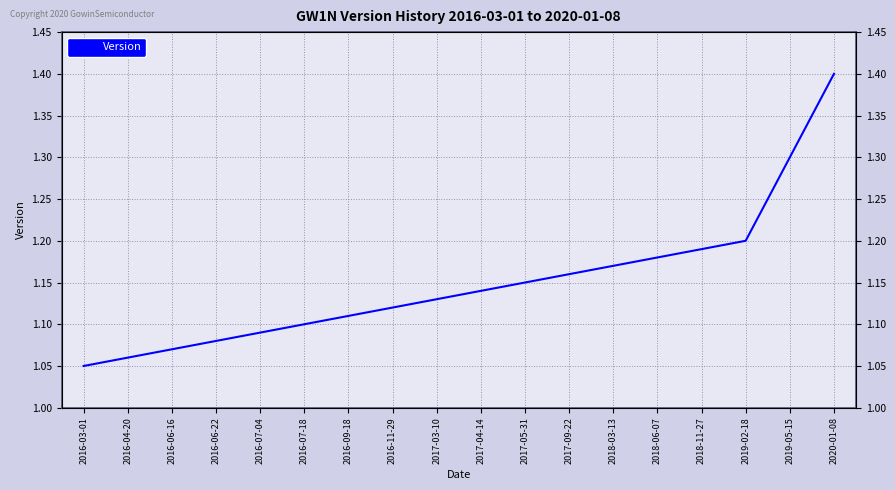

What is the label of the 18th point from the left?

2020-01-08